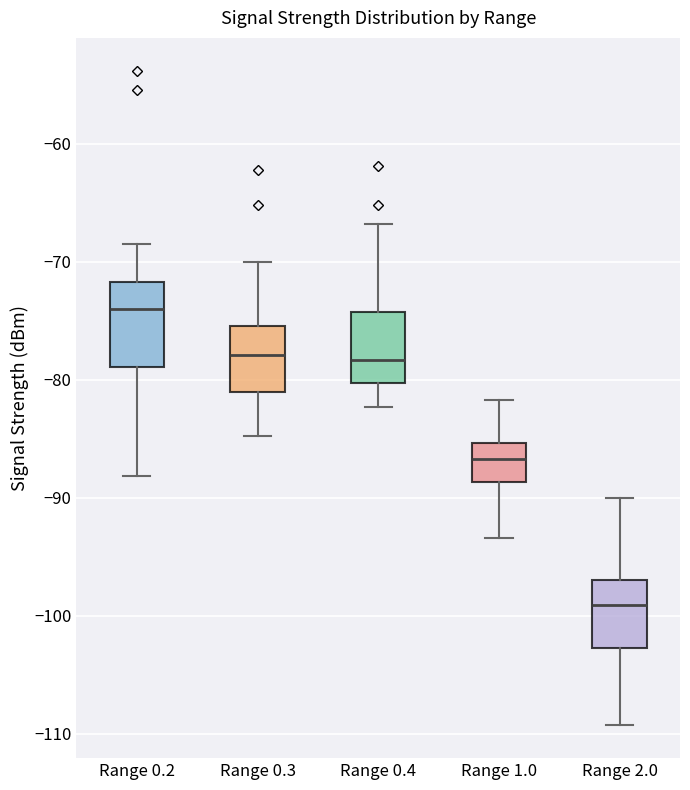

Reading left to right, read every box against the y-axis: the position of its median line, the range the box covers, and the ends of its whiskers. The values are not printed on the chart, so give them approximately, as read against the axis.

Range 0.2: median -74, box -79 to -72, whiskers -88 to -68
Range 0.3: median -78, box -81 to -75, whiskers -85 to -70
Range 0.4: median -78, box -80 to -74, whiskers -82 to -67
Range 1.0: median -87, box -89 to -85, whiskers -93 to -82
Range 2.0: median -99, box -103 to -97, whiskers -109 to -90